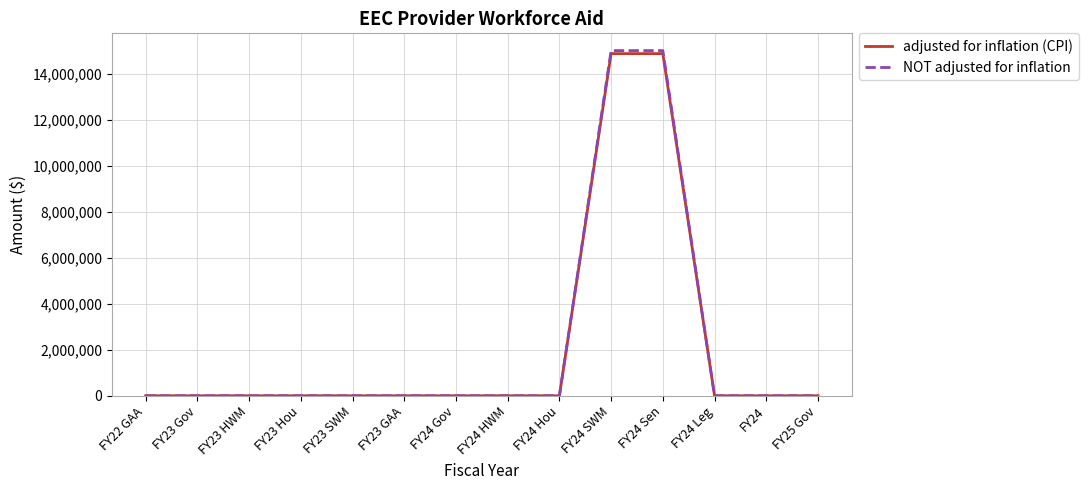

Between FY24 HWM and FY24 Sen, which series saw the biggest shift?

NOT adjusted for inflation